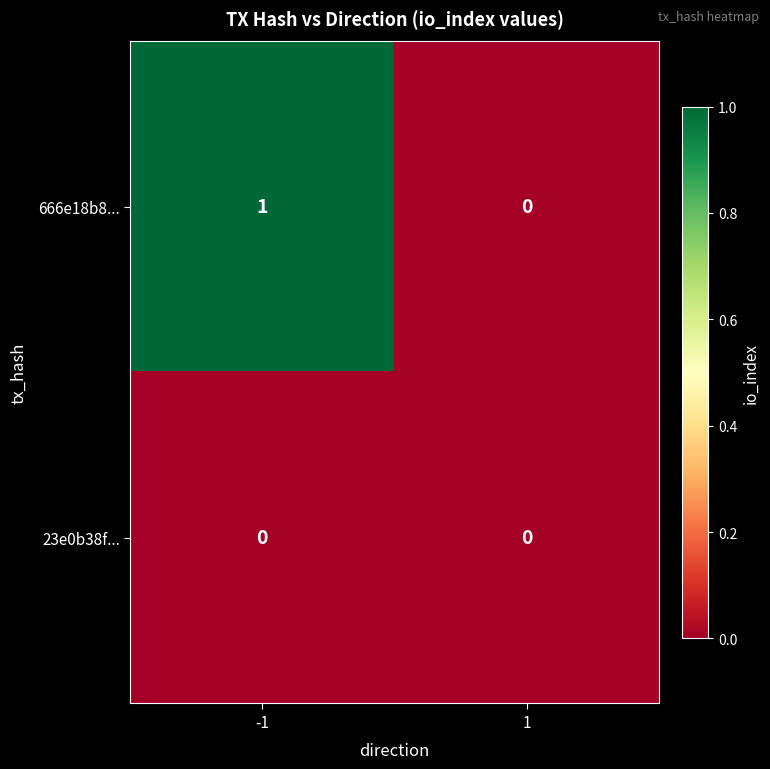

What is the maximum value shown in the chart?

1